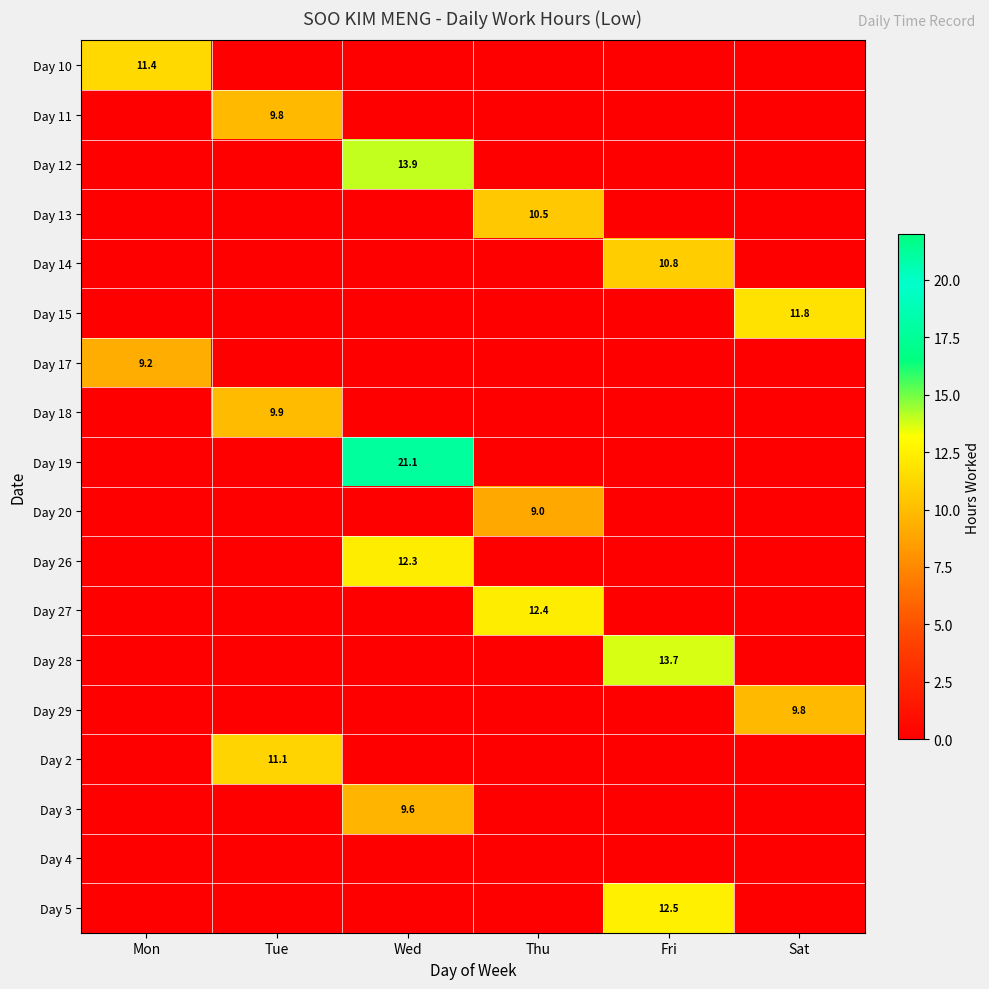

At which category is the sum across all series the highest?

Wed